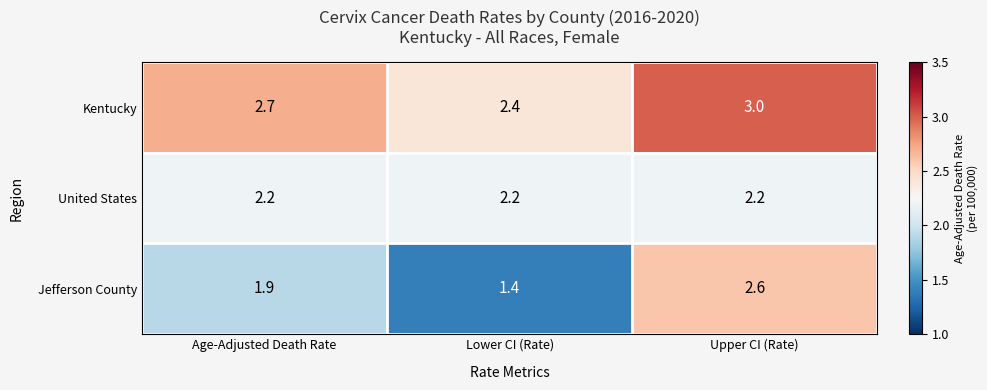

What value does the Jefferson County series have at Lower CI (Rate)?

1.4